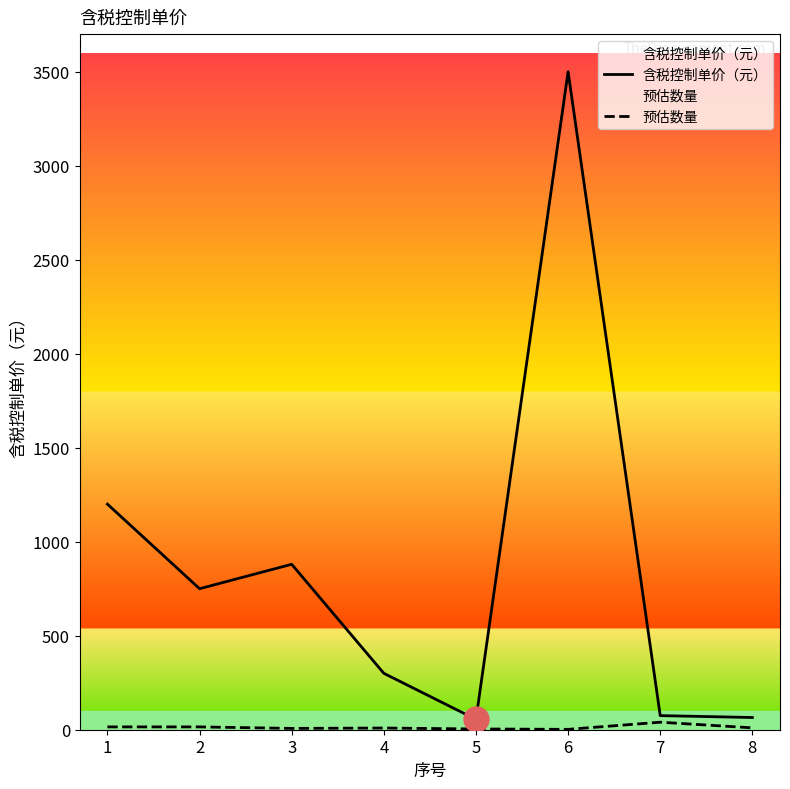

The value of 预估数量 at 4 is 9. True or false?

True